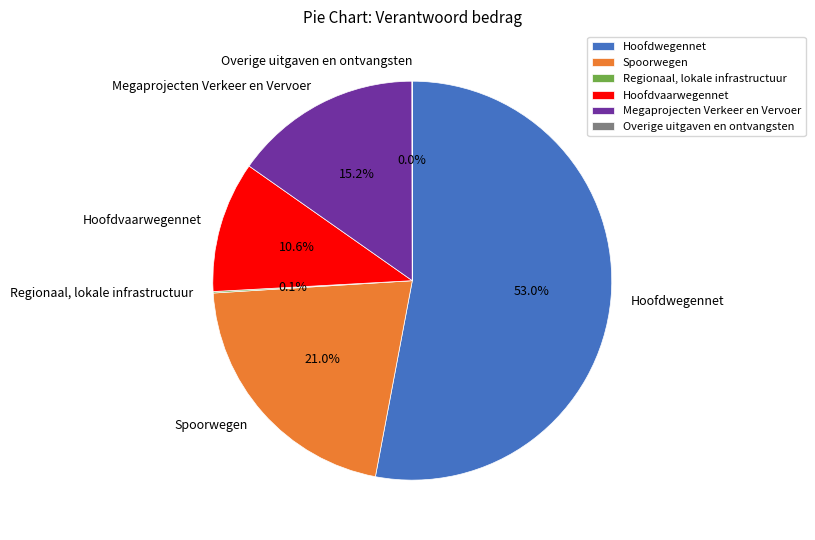

Approximately how many times larger is the value at Megaprojecten Verkeer en Vervoer compared to Spoorwegen?

0.7